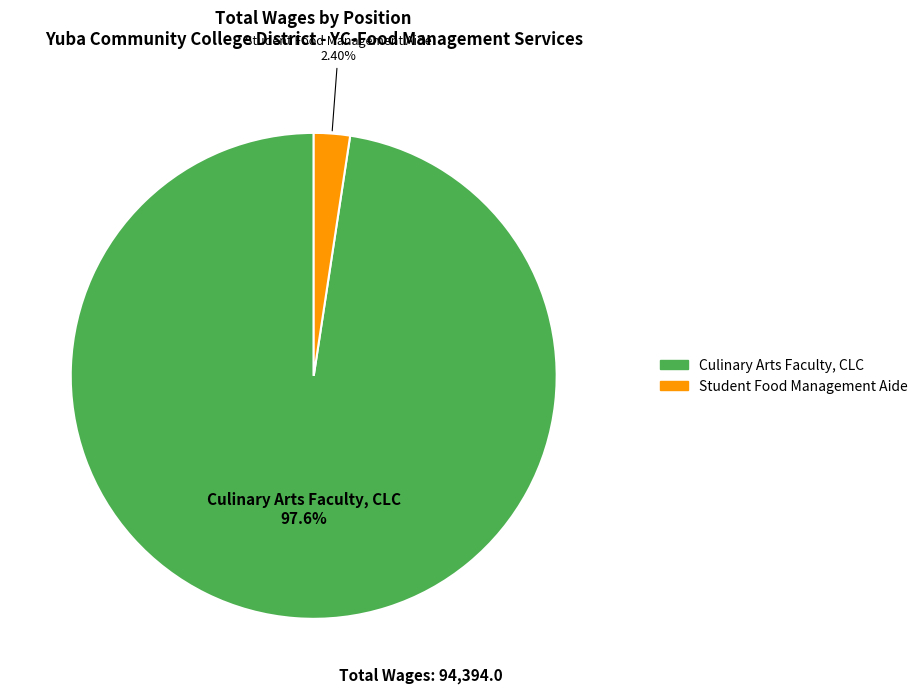

Which has a higher value, Culinary Arts Faculty, CLC or Student Food Management Aide?

Culinary Arts Faculty, CLC